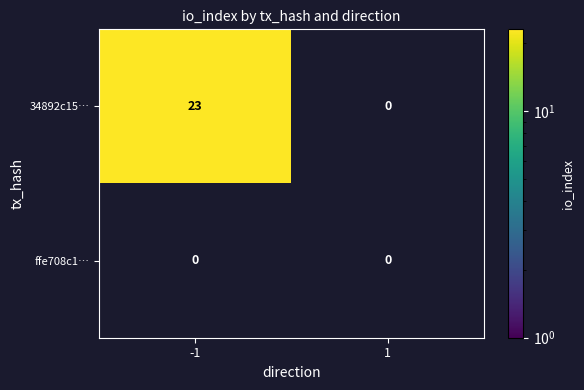

Is it true that 34892c158971e19dfc5665610e57718550b8e88 equals 23 at -1?

True